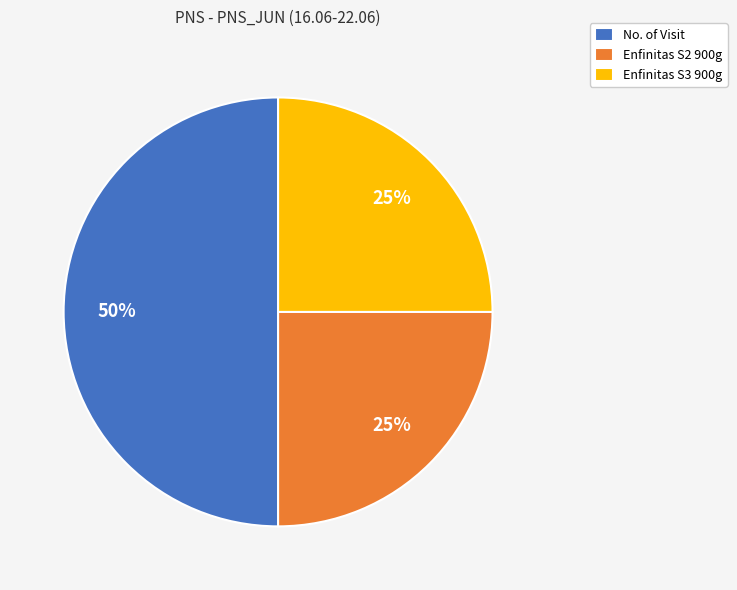

To the nearest percent, what percentage of the pie is Enfinitas S3 900g?

25%